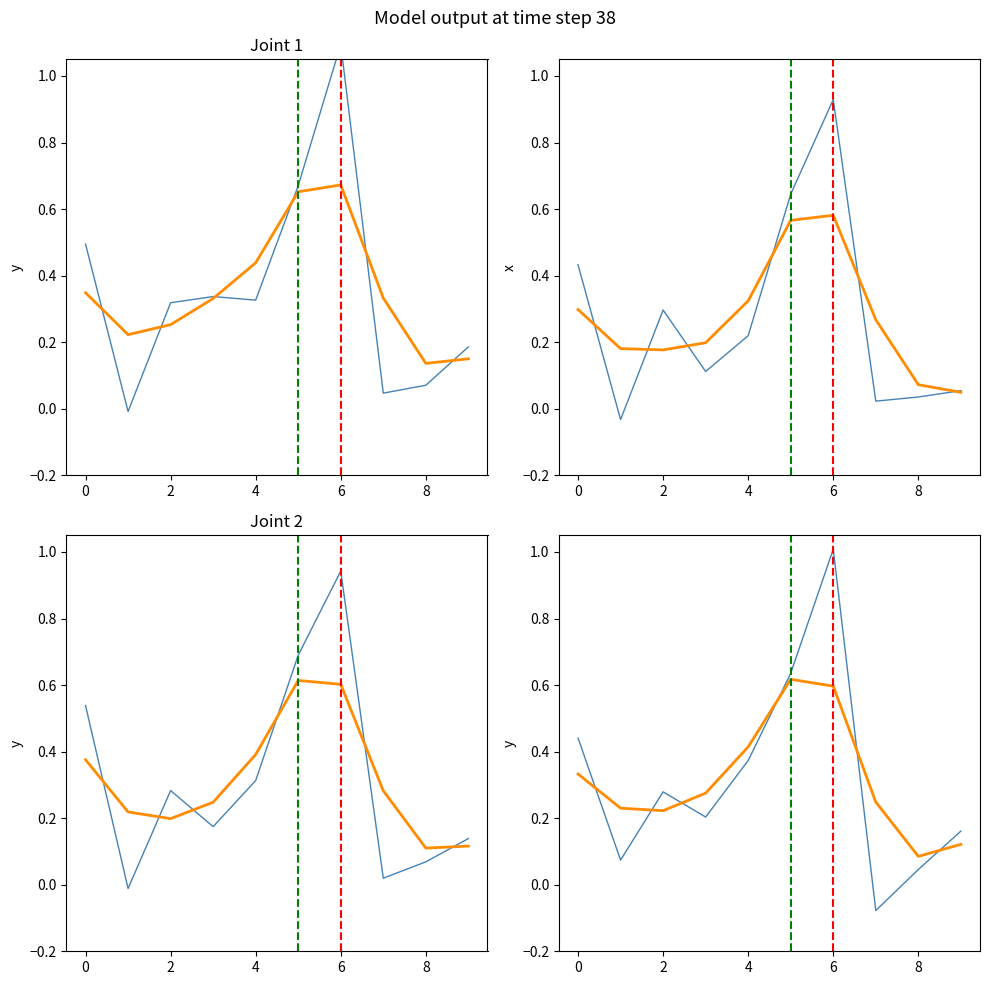

True or false: monto_smooth has more than 0 interior local peaks.

True